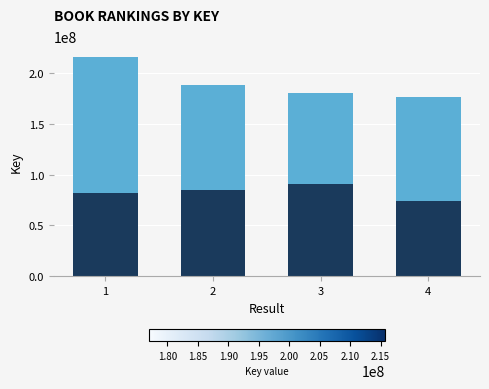

What is the total value across all series at 2?

187999417.0